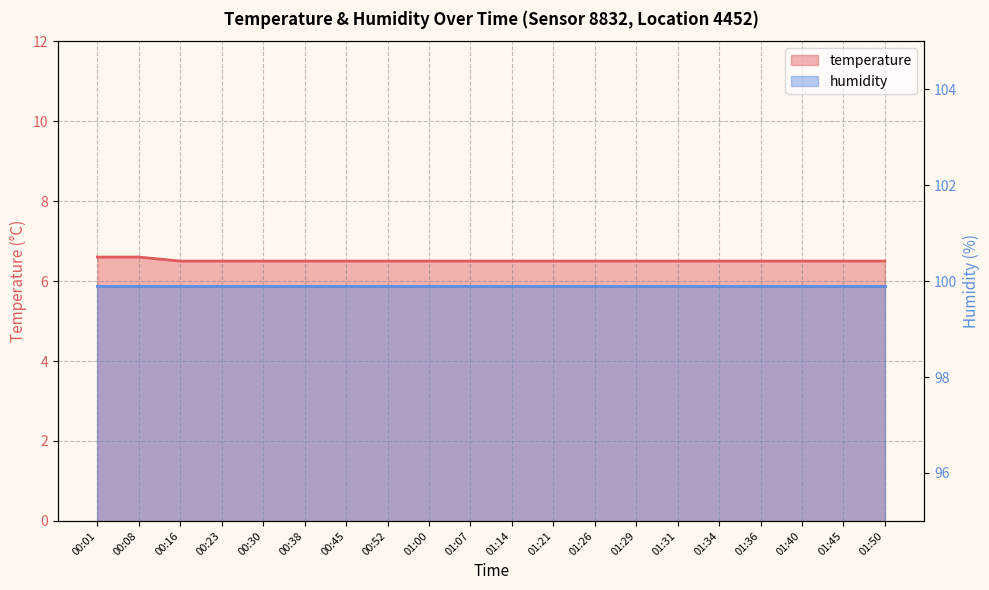

At which label is the value closest to 6?

00:16